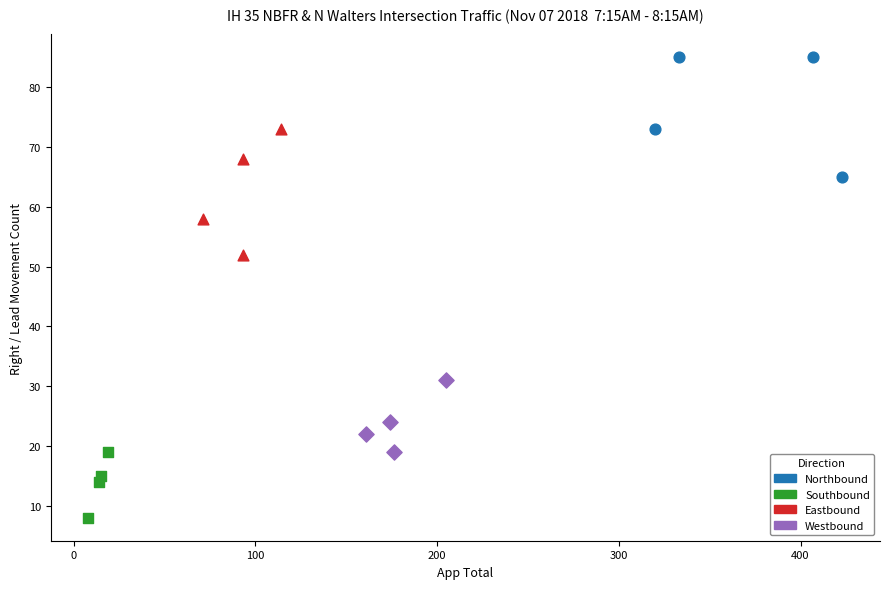

Which series contains the highest Y value?

Northbound